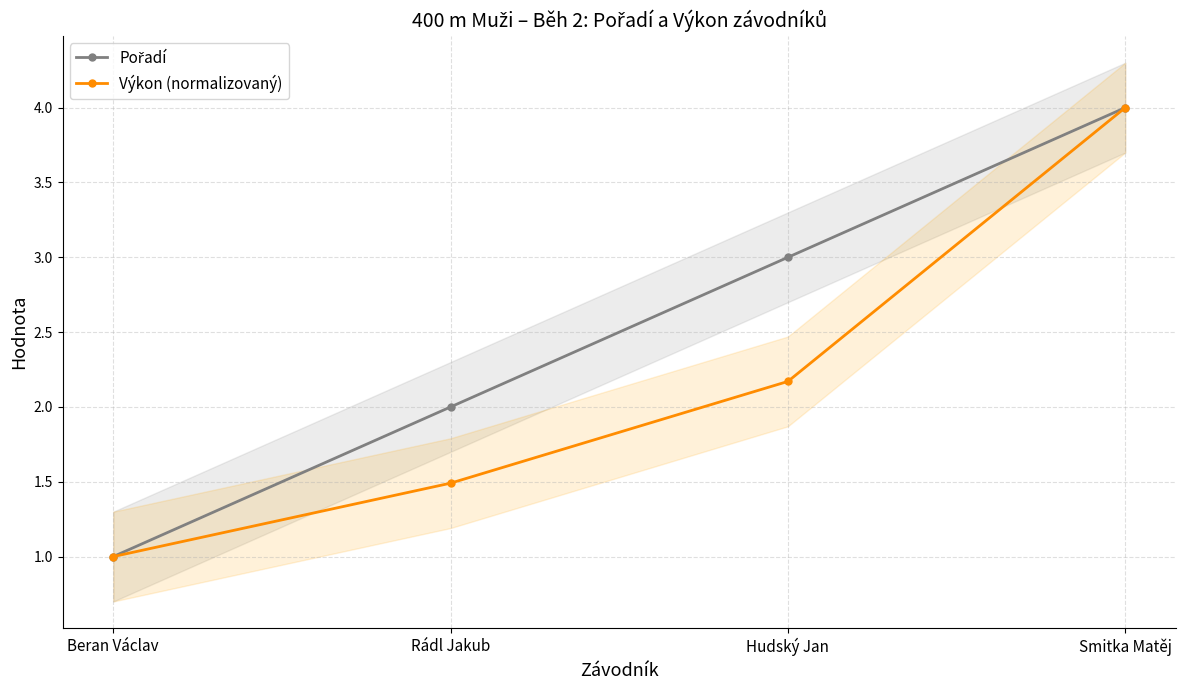

Between Hudský Jan and Smitka Matěj, which series saw the biggest shift?

Výkon (normalizovaný)